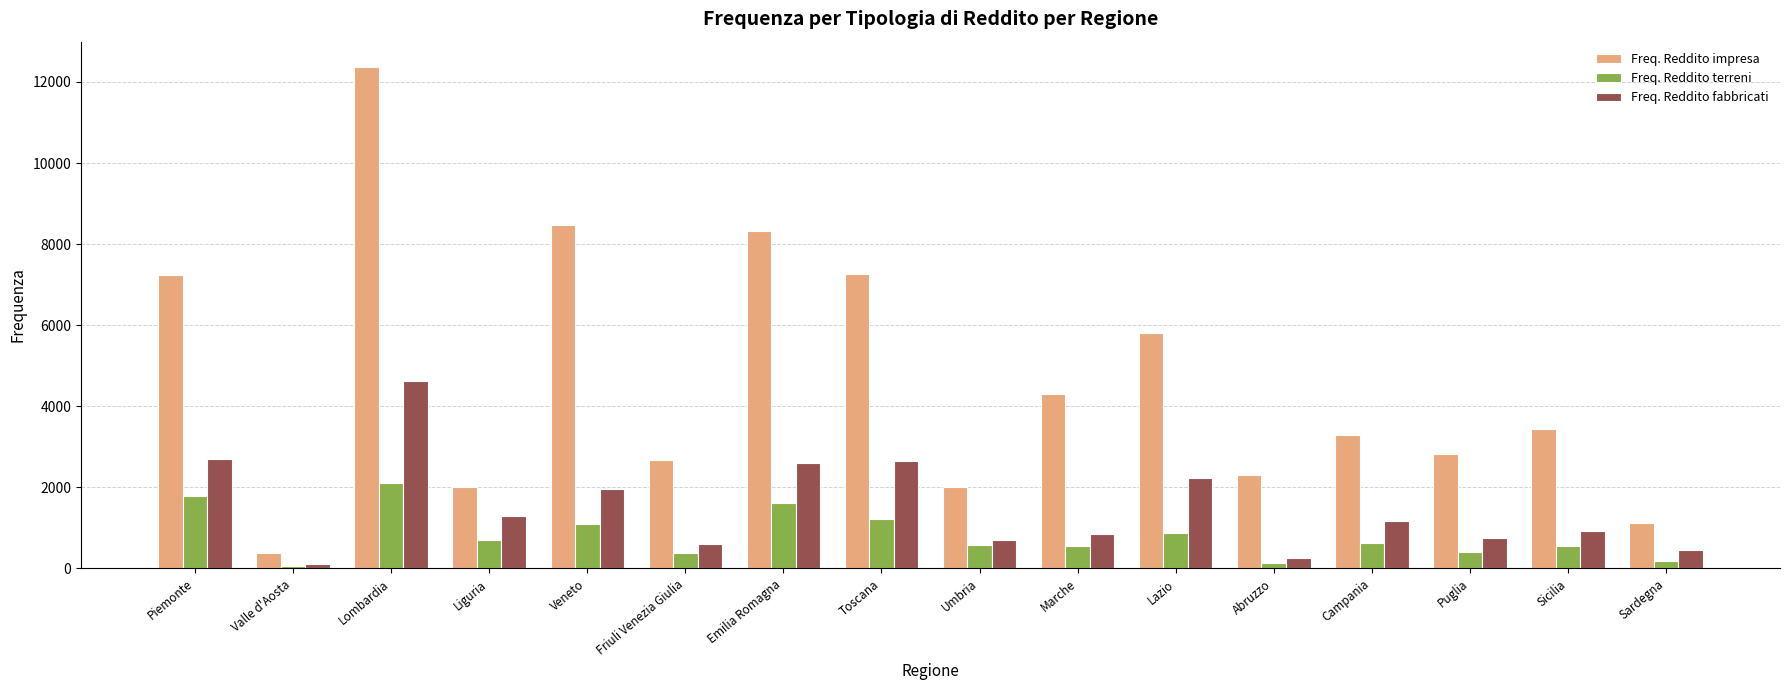

How many distinct data groups are displayed?

3